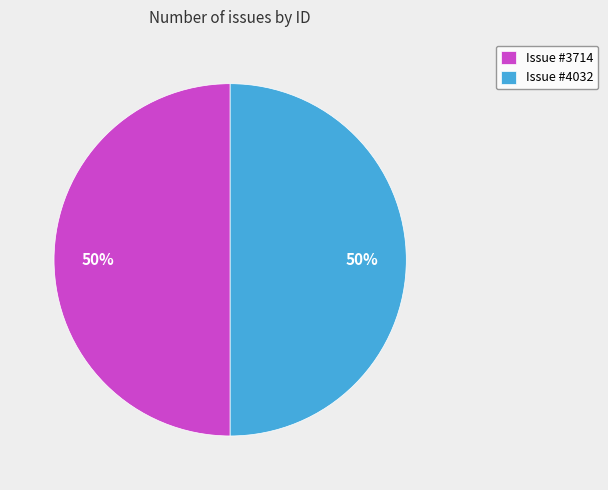

Count the number of slices in the pie.

2